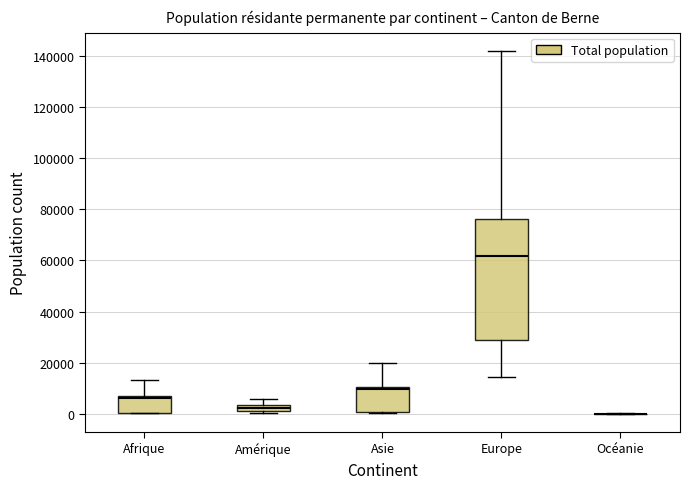

Where does the median line of the box for Amérique sit on the y-axis? The values are not printed on the chart, so give them approximately, as read against the axis.

2000